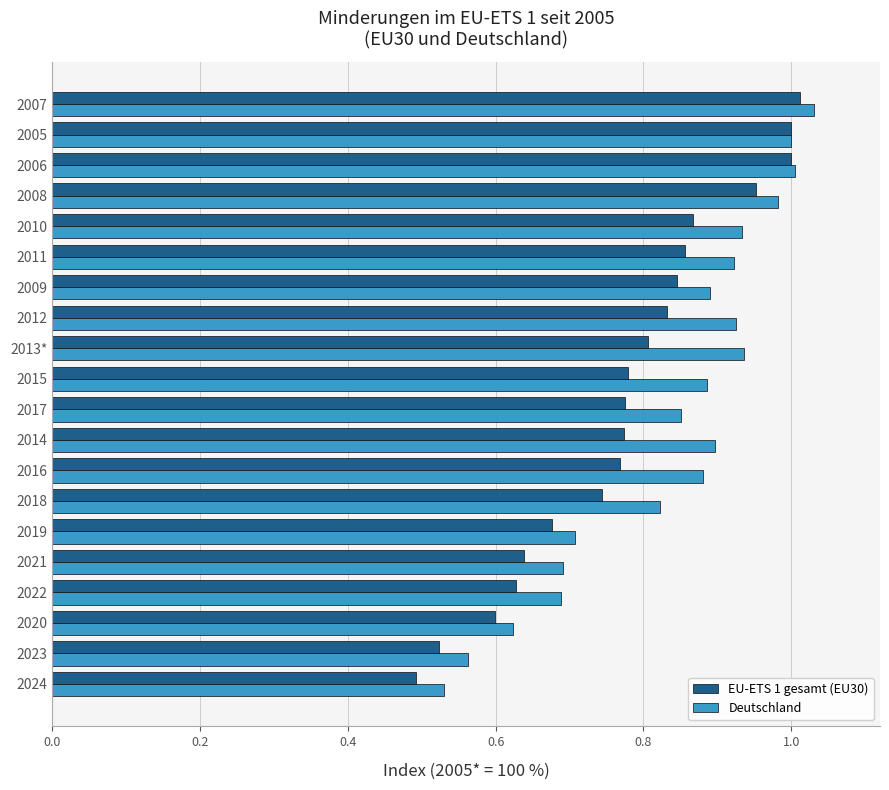

What is the difference between the second highest and second lowest values in the Deutschland series?

0.4